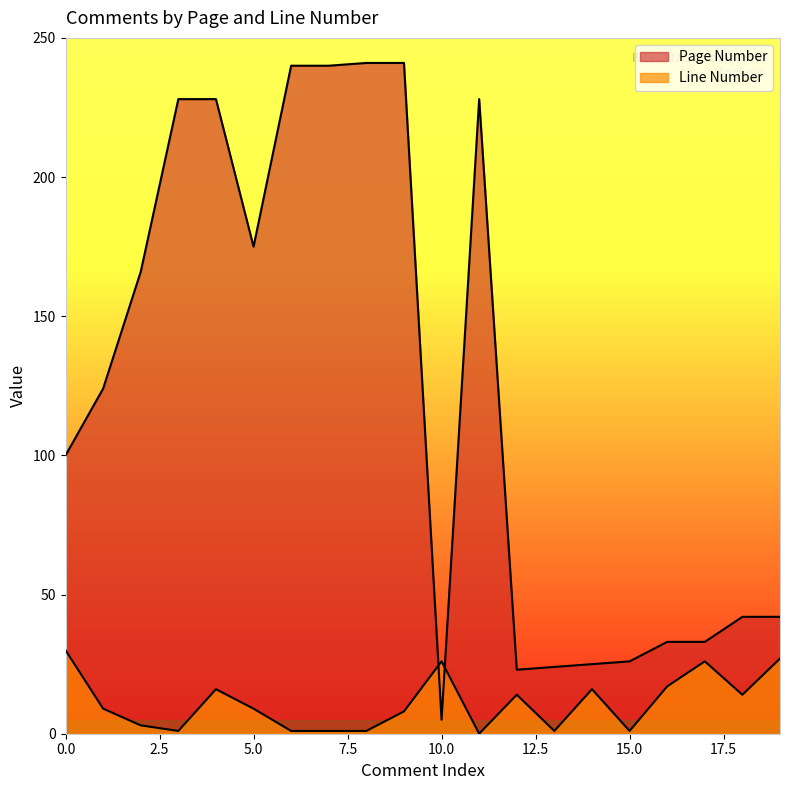

What is the minimum value for Page Number?

5